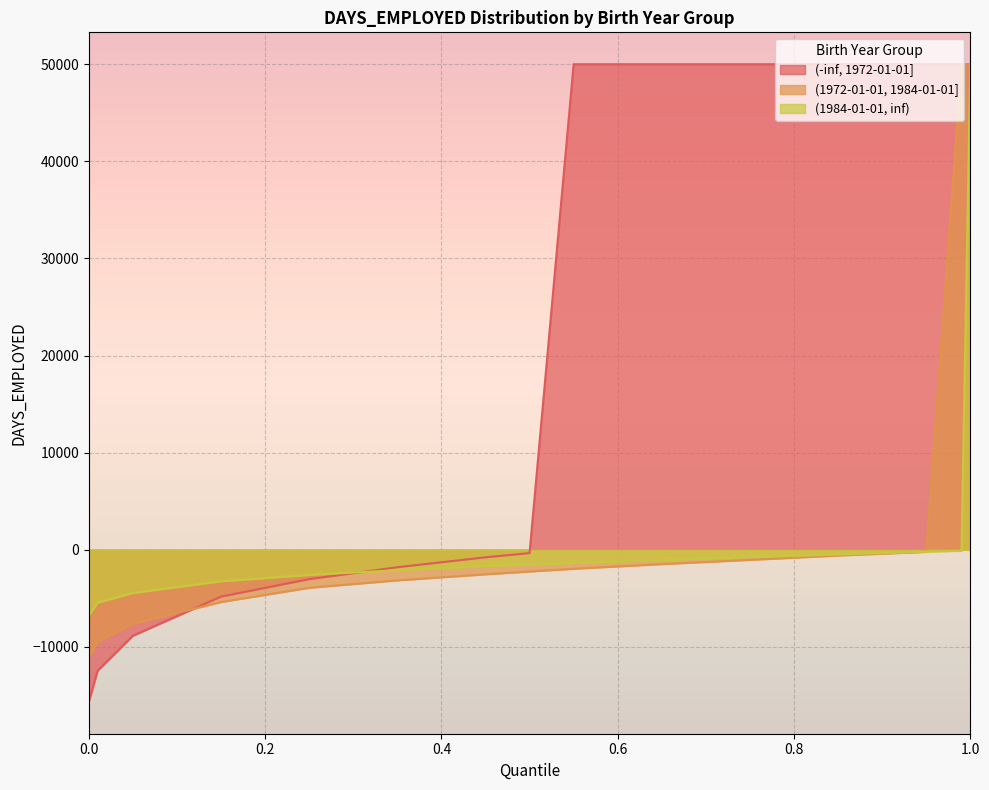

How many data points in (-inf, 1972-01-01] are less than -346?

7